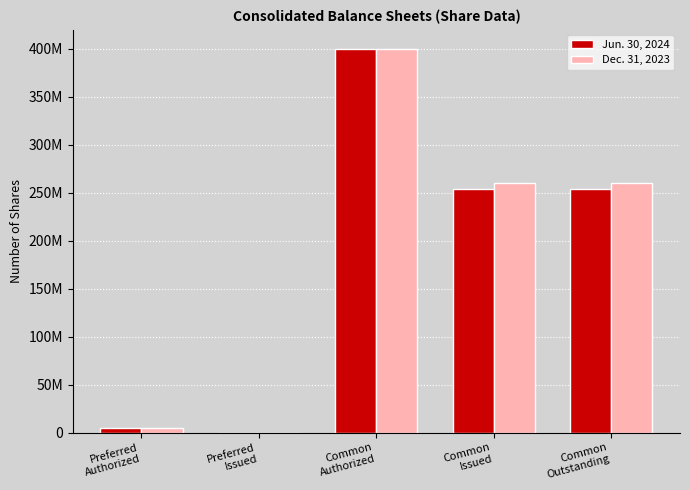

What are all the series names shown in the legend?

Jun. 30, 2024, Dec. 31, 2023